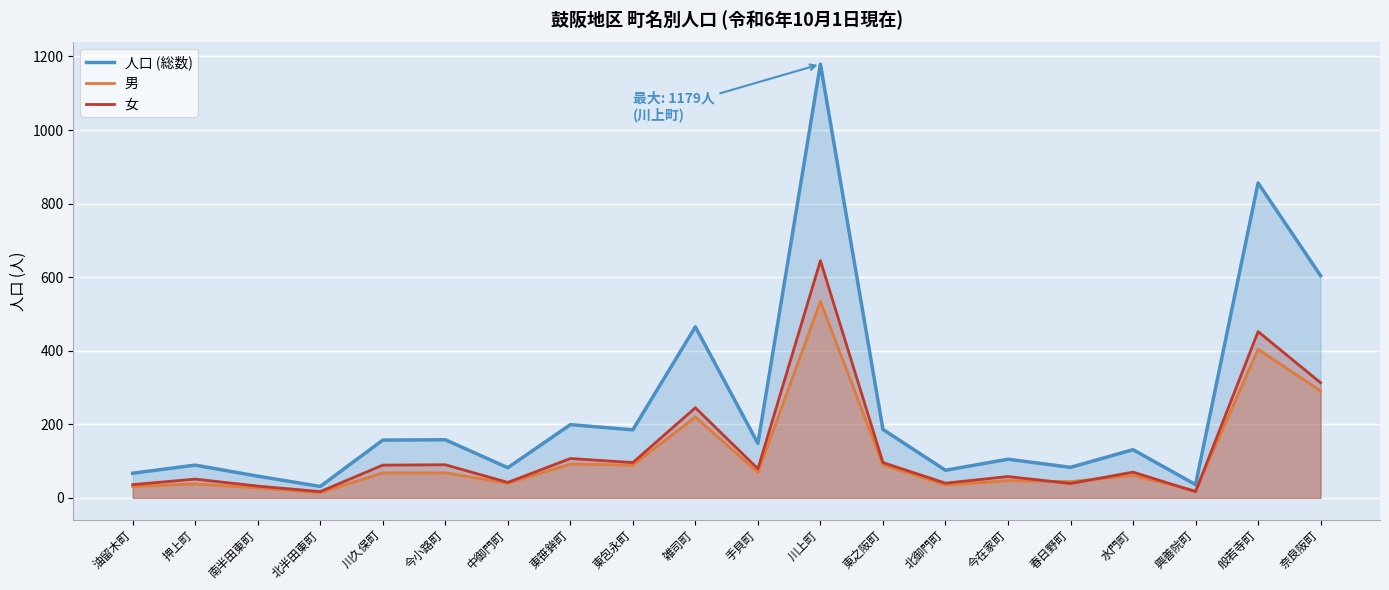

In 男, how many points are higher than both neighbors (excluding endpoints)?

7